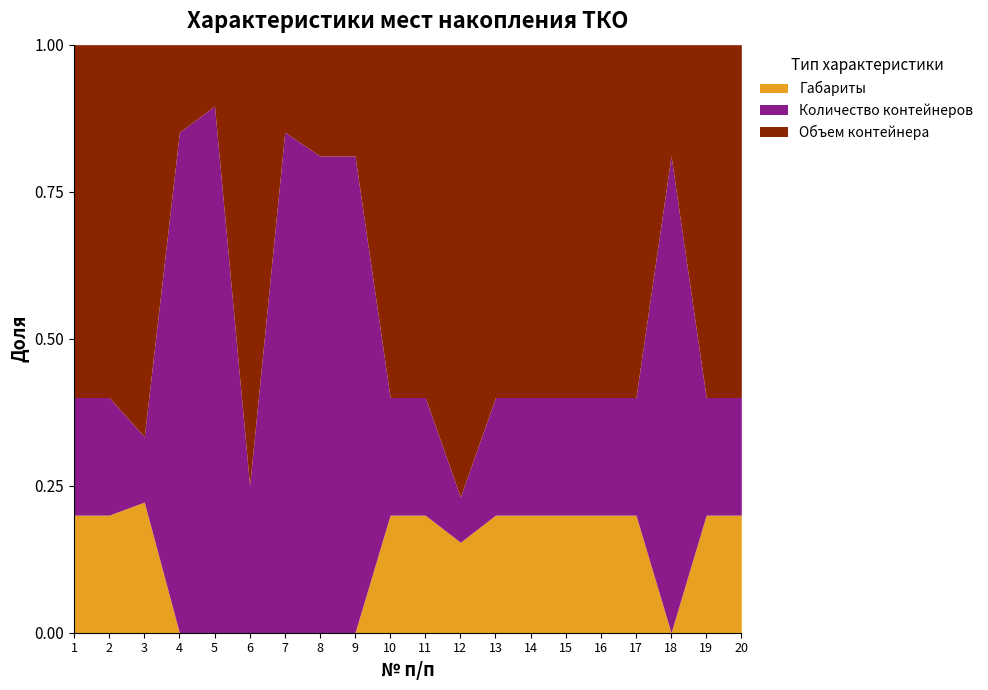

The Габариты series shows 0.0 at 4. True or false?

True